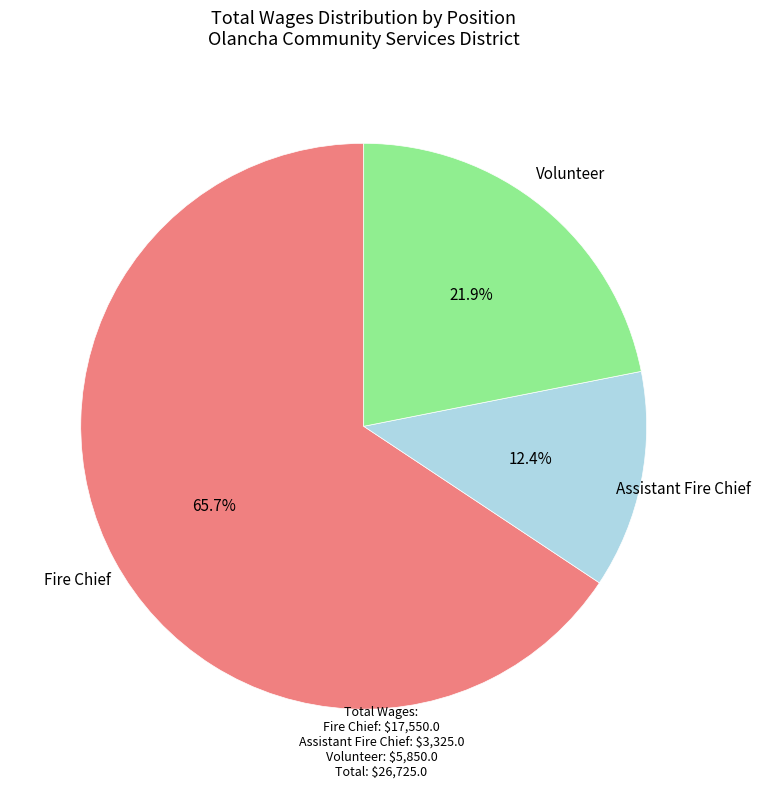

Is there any slice that represents more than half of the pie?

Yes